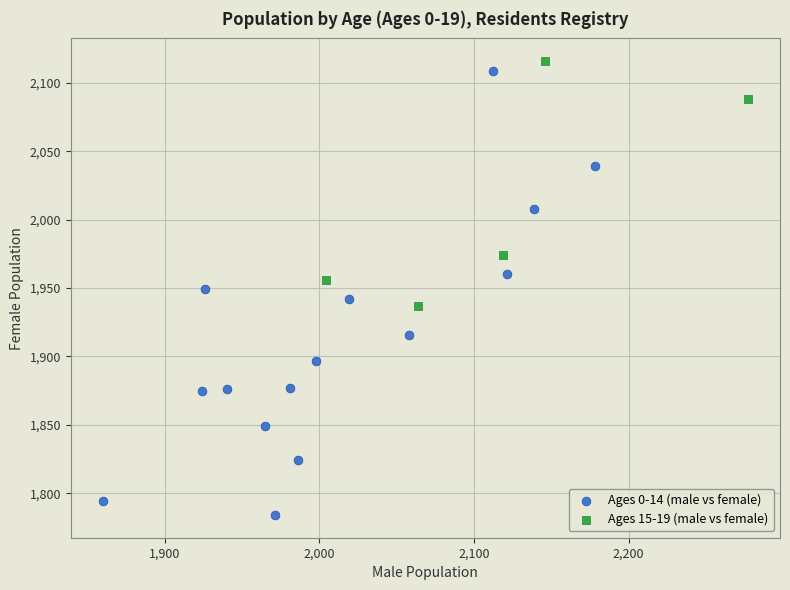

Which series reaches the maximum Y coordinate?

Ages 15-19 (male vs female)